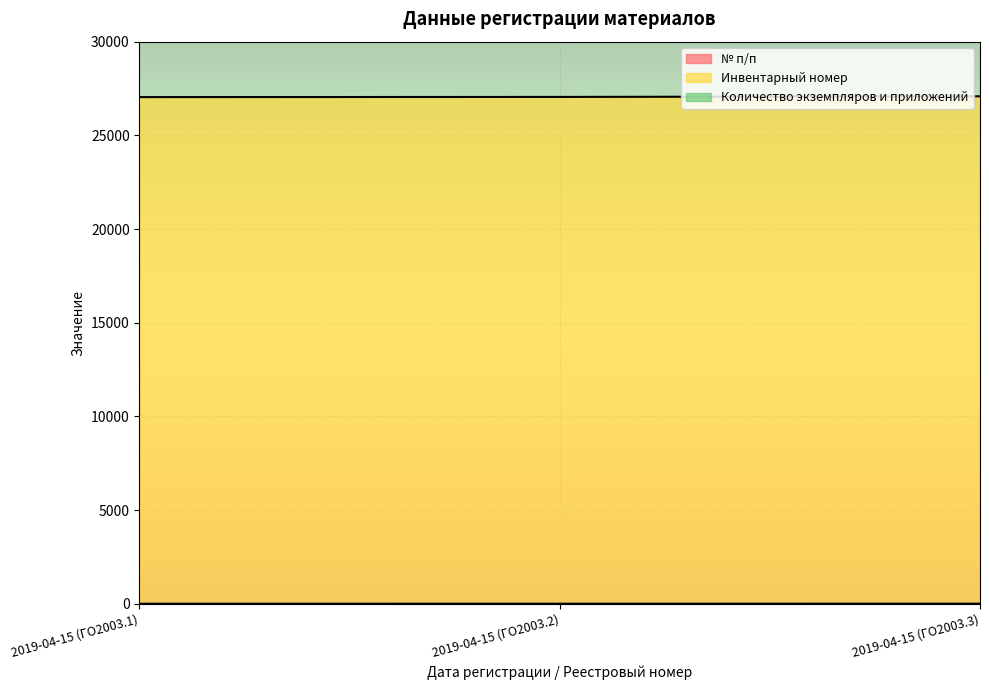

Reading left to right, transcribe all the data shown in this chart.

№ п/п: 1	2	3
Инвентарный номер: 27042	27051	27085
Количество экземпляров и приложений: 1	1	2